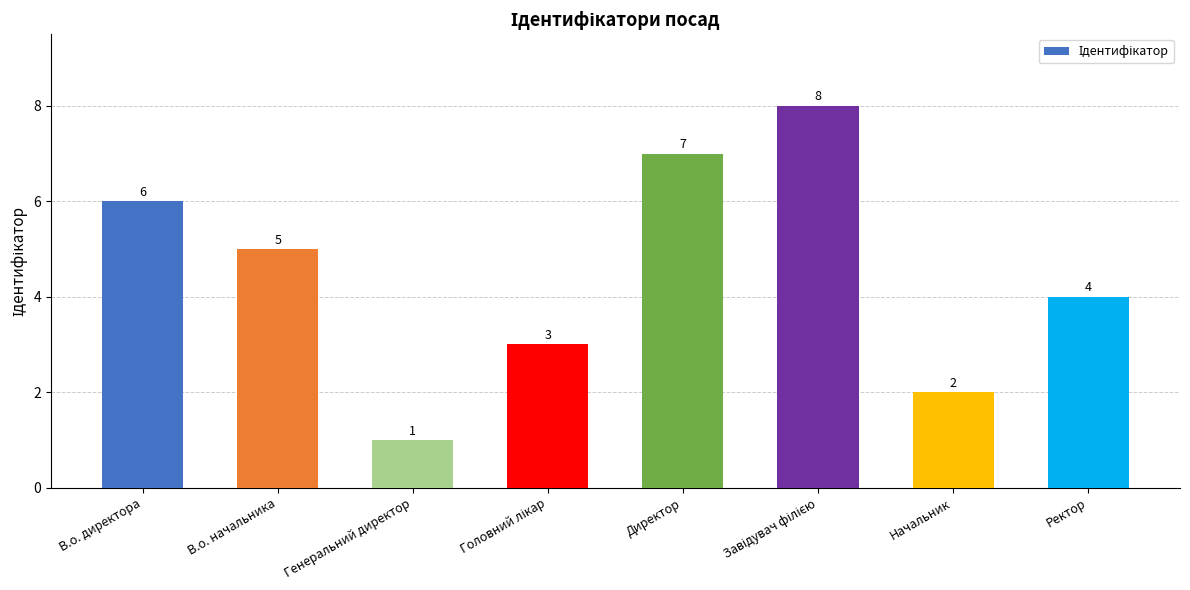

What is the sum of the values at Директор and В.о. начальника?

12